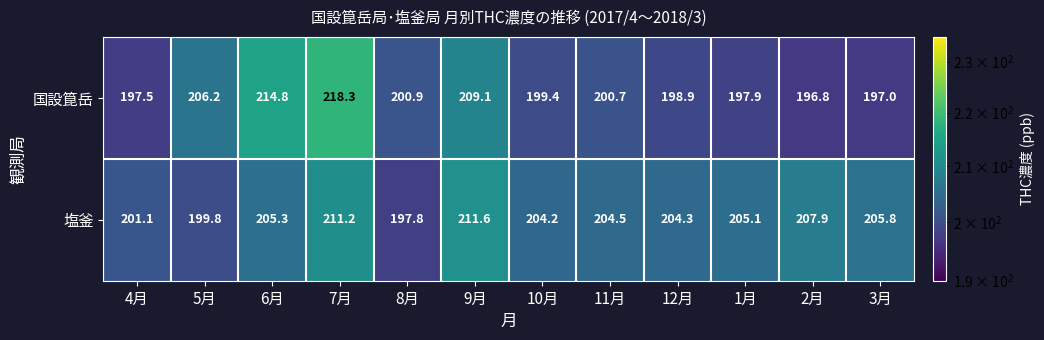

How many distinct data groups are displayed?

2